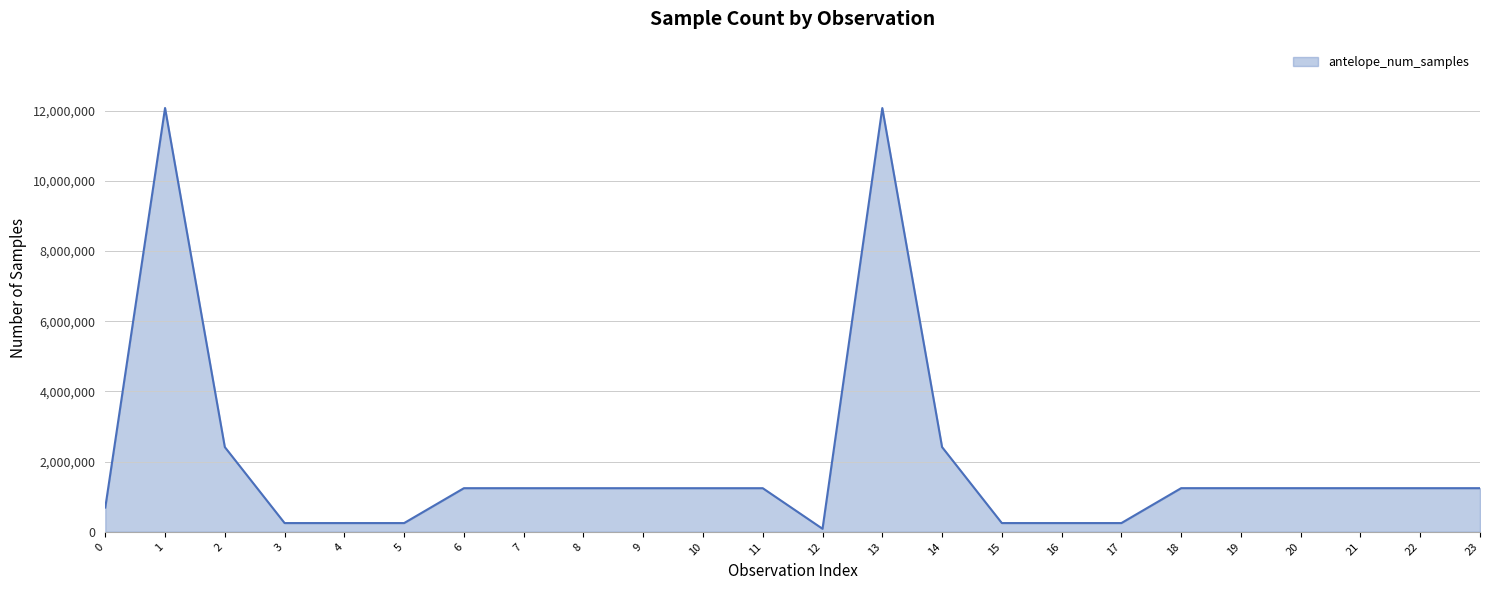

Approximately how many times larger is the value at 2 compared to 9?

1.9